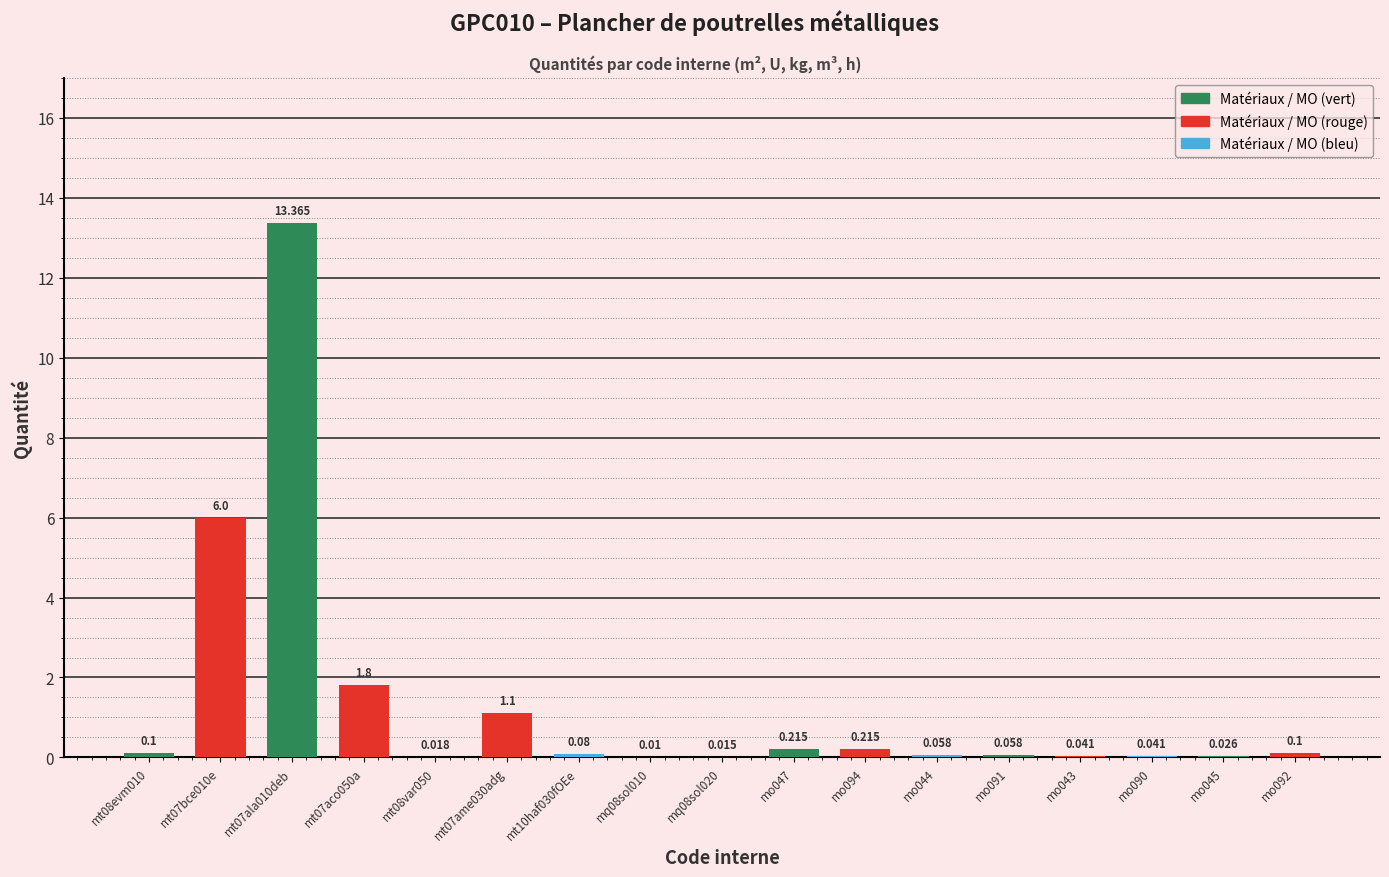

Between mo045 and mo092, which is larger?

mo092